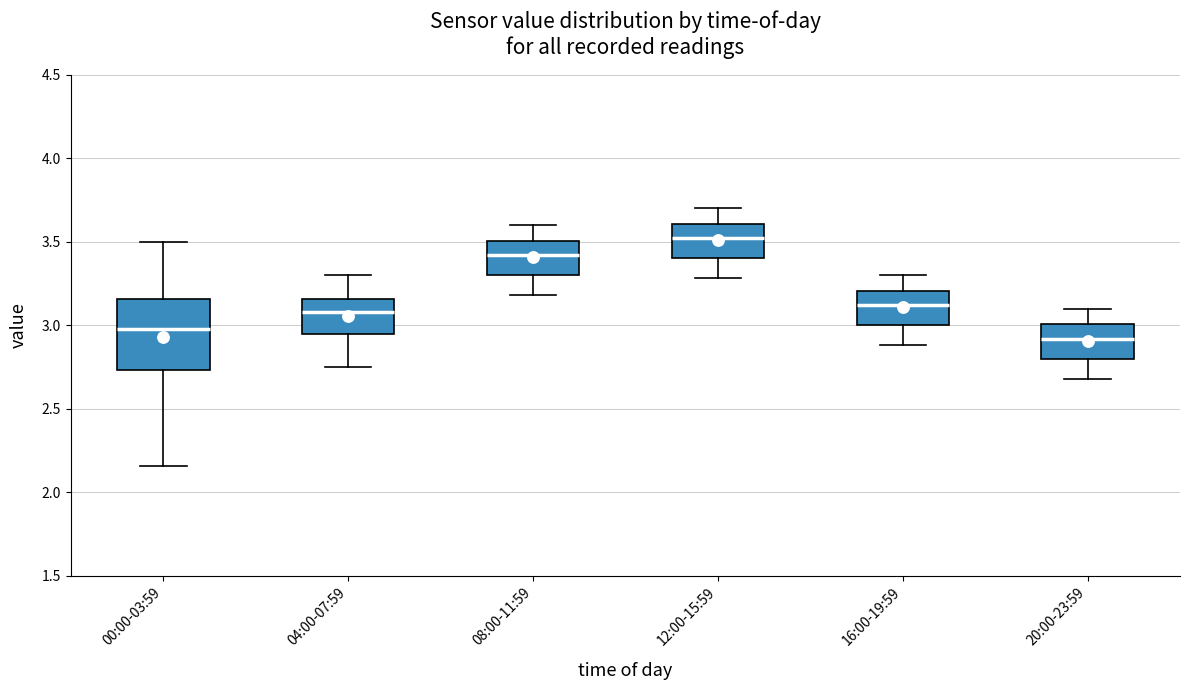

Where does the median line of the box for 16:00-19:59 sit on the y-axis? The values are not printed on the chart, so give them approximately, as read against the axis.

3.10